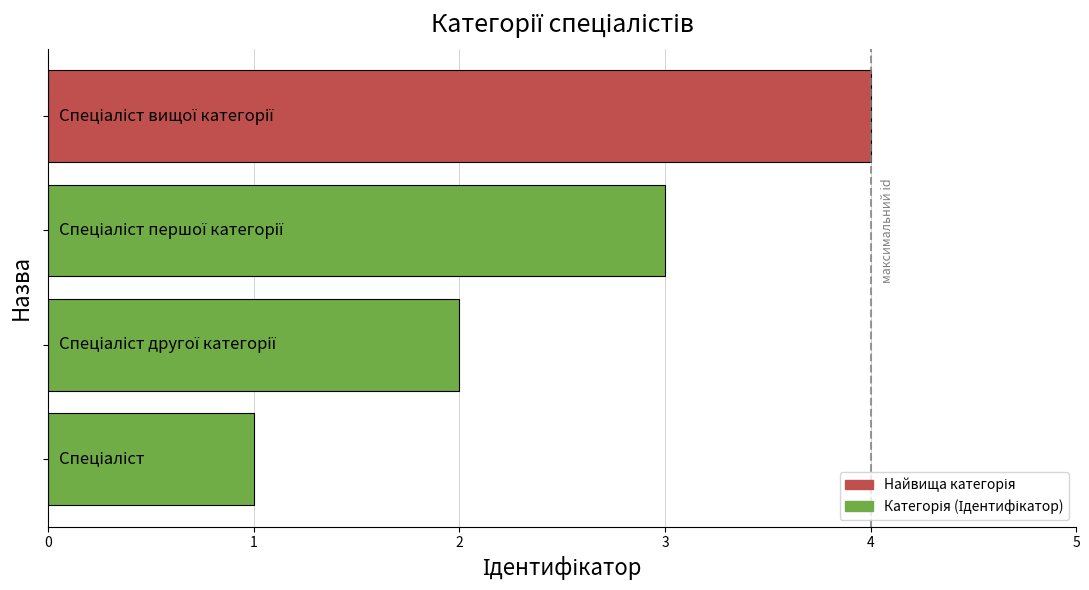

How many bars are there in total?

4